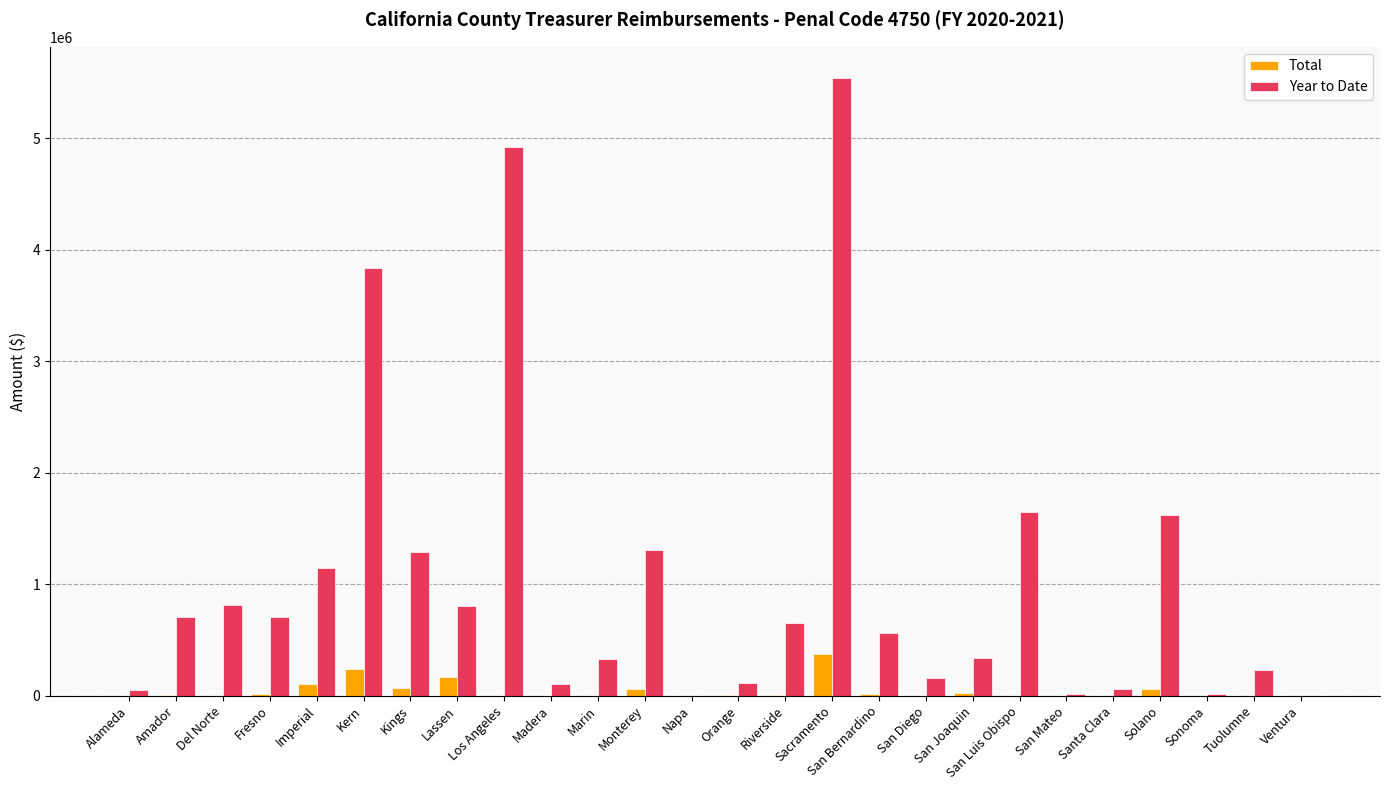

Where does the Year to Date series first go above 652930?

Amador